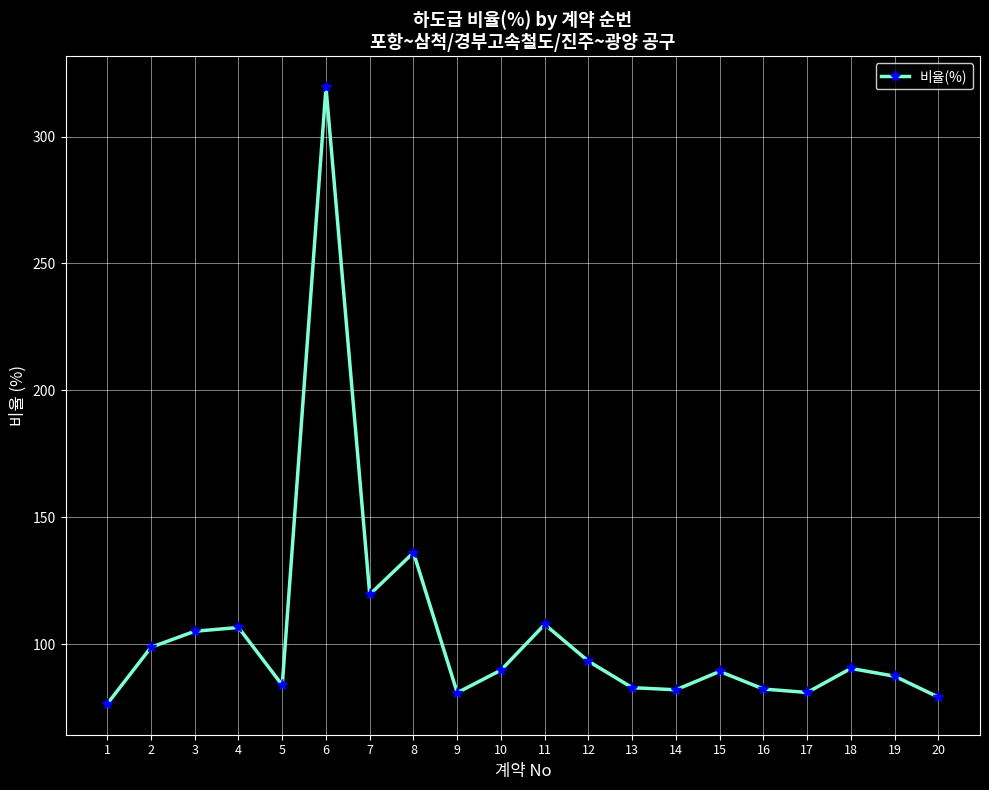

What is the greatest value displayed?

319.4